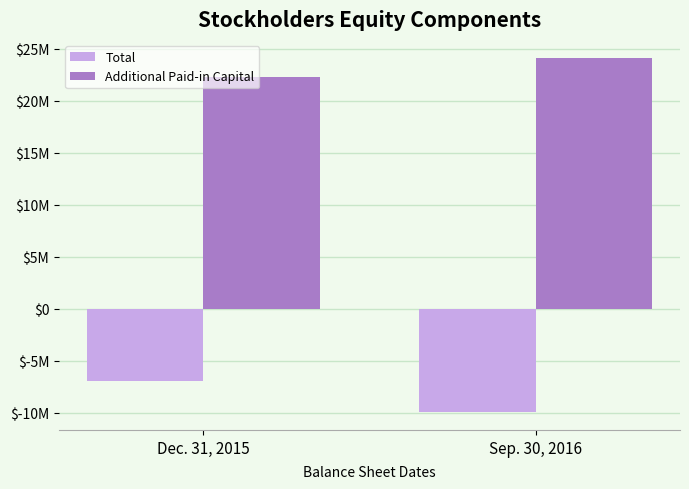

Between Dec. 31, 2015 and Sep. 30, 2016, which series saw the biggest shift?

Total